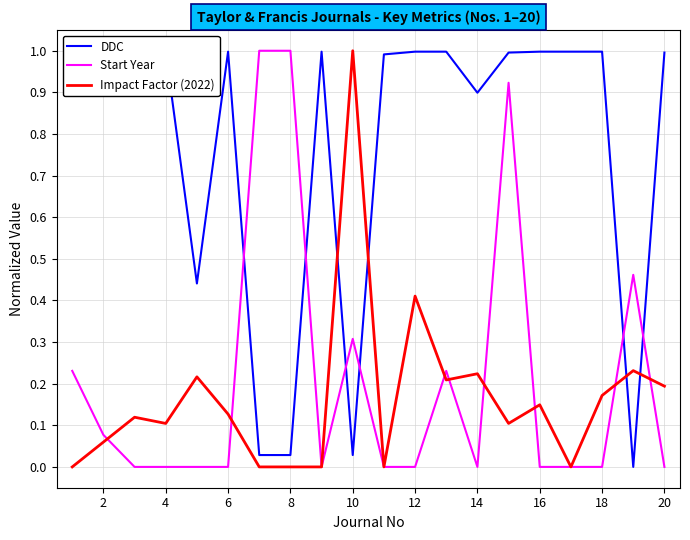

Where is the first local minimum for Impact Factor (2022)?

4